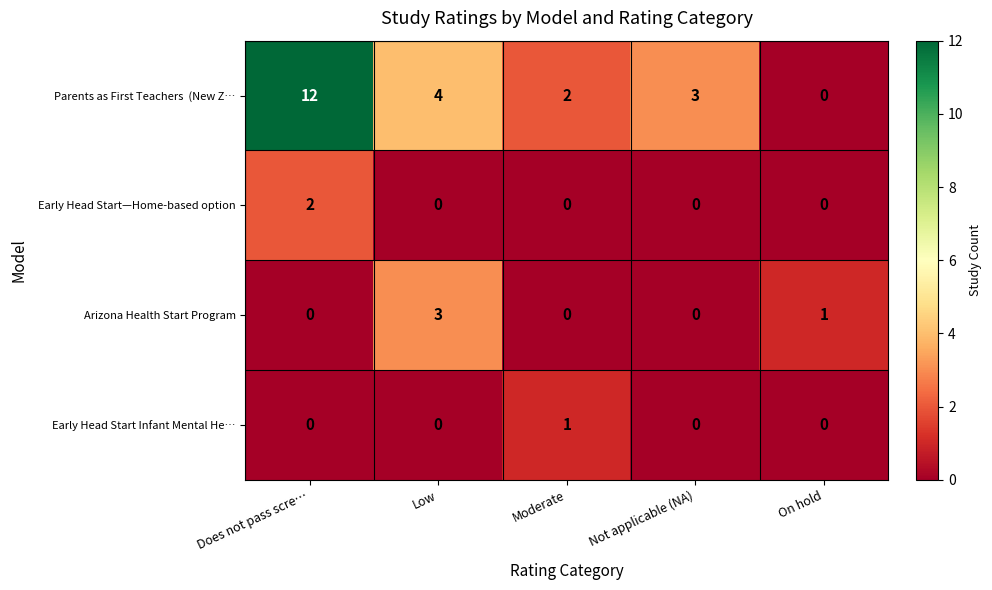

How many categories are shown in the chart?

5